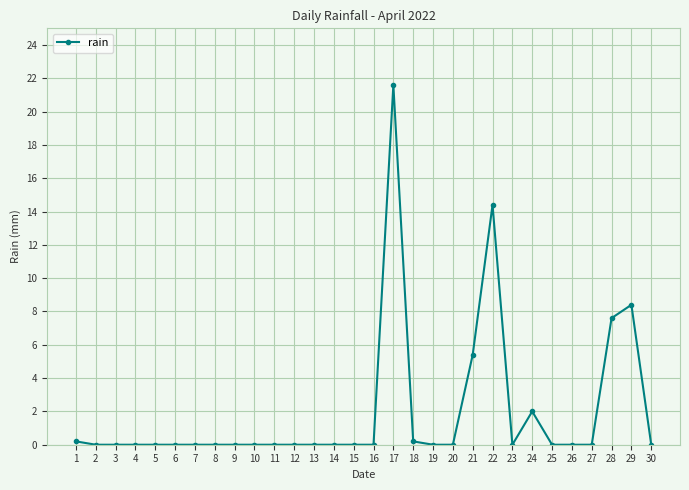

Reading left to right, transcribe all the data shown in this chart.

1=0.2	2=0.0	3=0.0	4=0.0	5=0.0	6=0.0	7=0.0	8=0.0	9=0.0	10=0.0	11=0.0	12=0.0	13=0.0	14=0.0	15=0.0	16=0.0	17=21.6	18=0.2	19=0.0	20=0.0	21=5.4	22=14.4	23=0.0	24=2.0	25=0.0	26=0.0	27=0.0	28=7.6	29=8.4	30=0.0